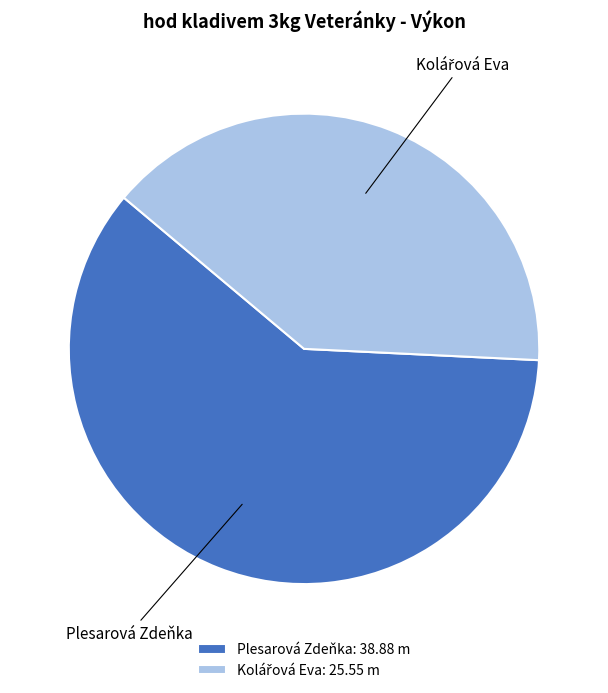

Is there any slice that represents more than half of the pie?

Yes